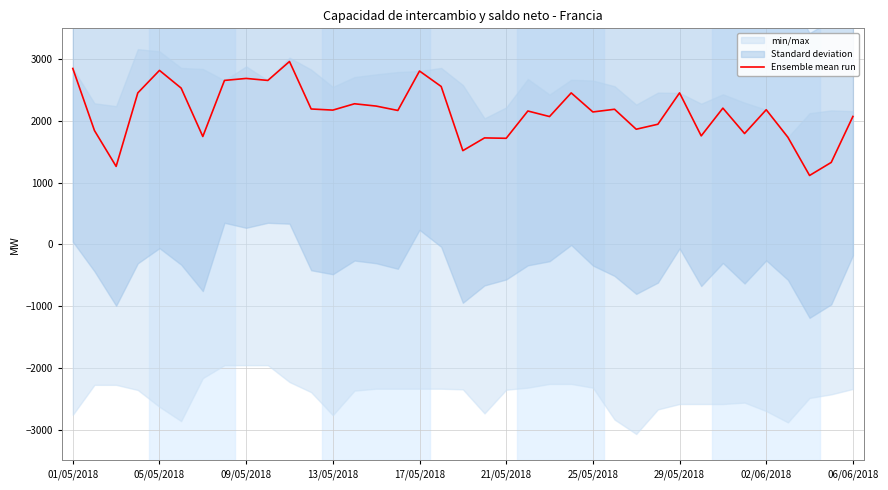

At which label does the data first exceed 2175?

01/05/2018